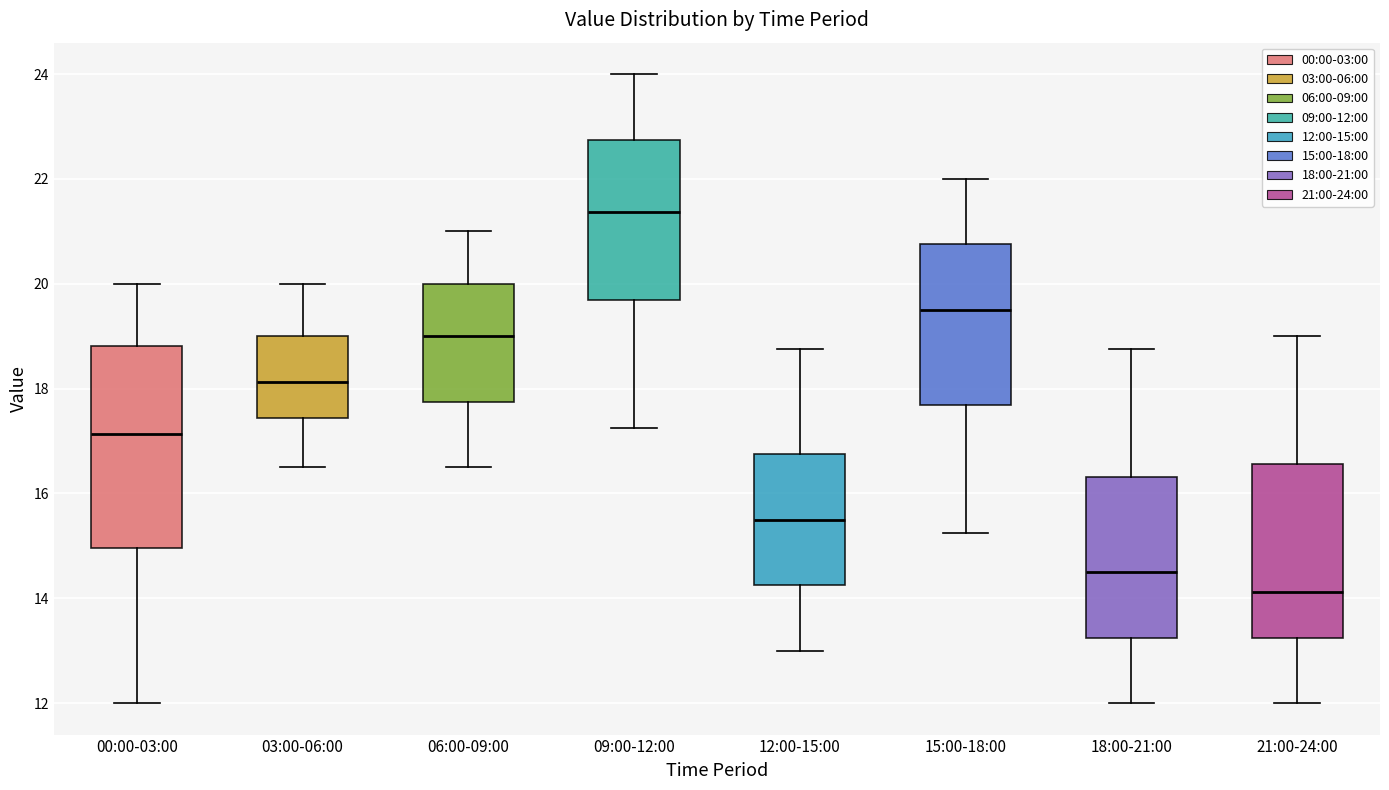

Which box has the highest median line?

09:00-12:00